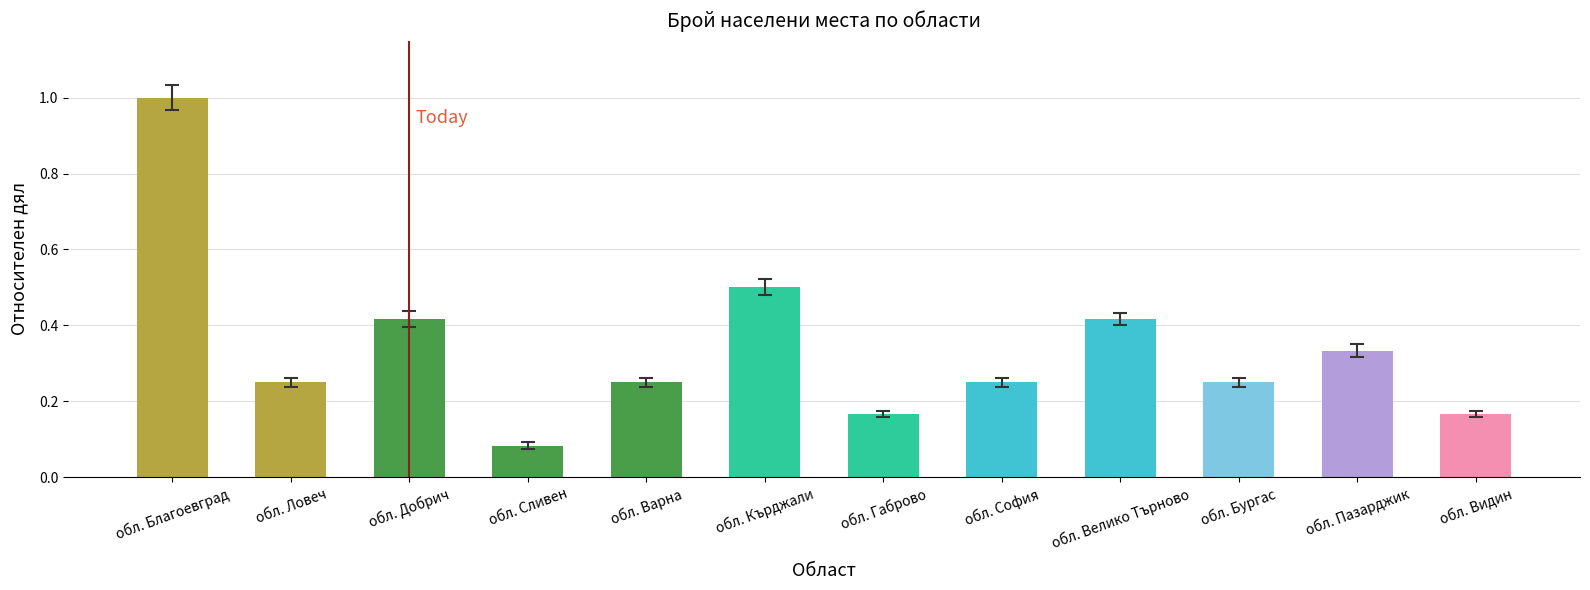

True or false: the data shows 0.1 at обл. Варна.

False